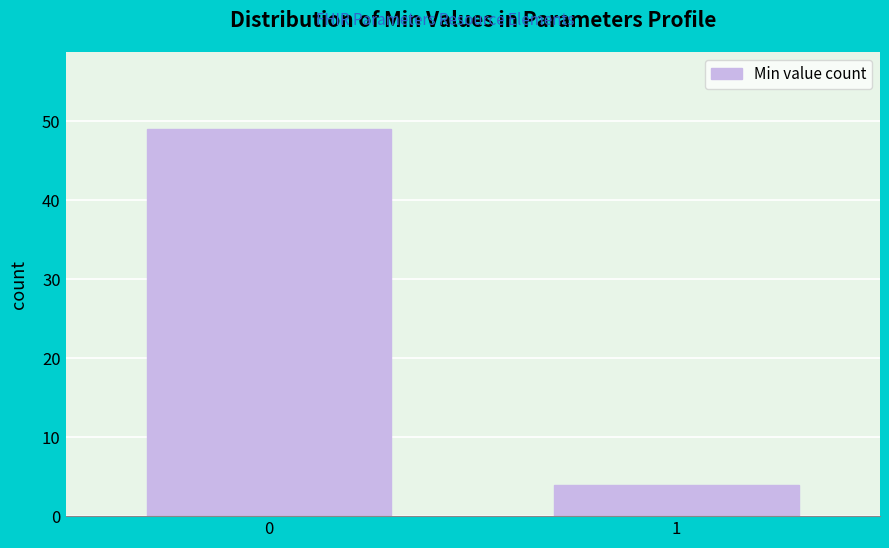

Reading right to left, what are all the values shown in this chart?

1=4	0=49